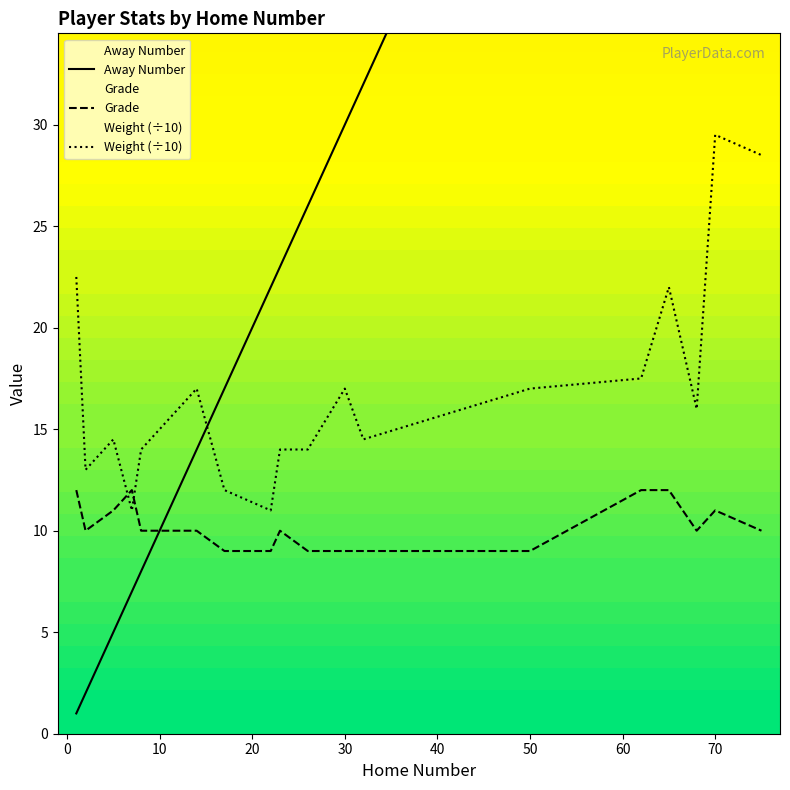

What is the sum of all Weight (÷10) values?

305.0